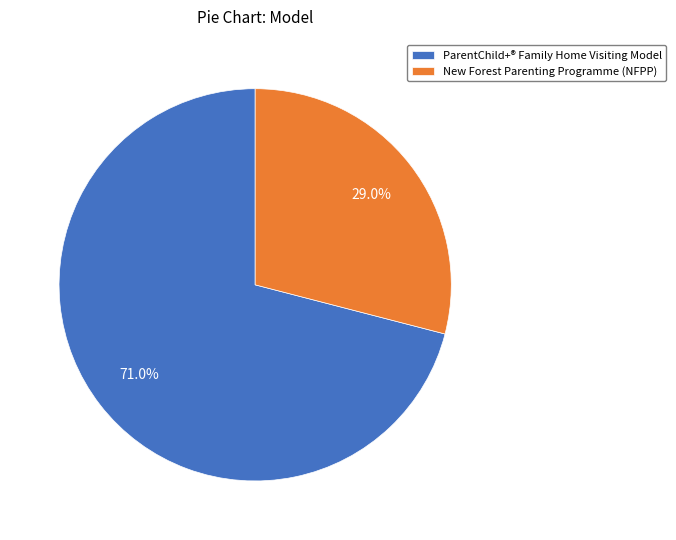

Between New Forest Parenting Programme (NFPP) and ParentChild+® Family Home Visiting Model, which is larger?

ParentChild+® Family Home Visiting Model